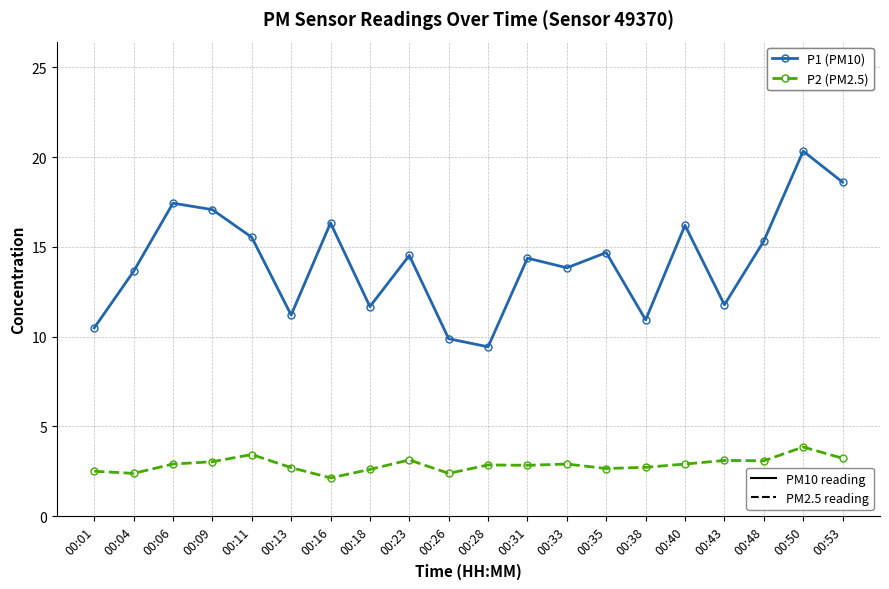

What is the minimum value shown in the chart?

2.1